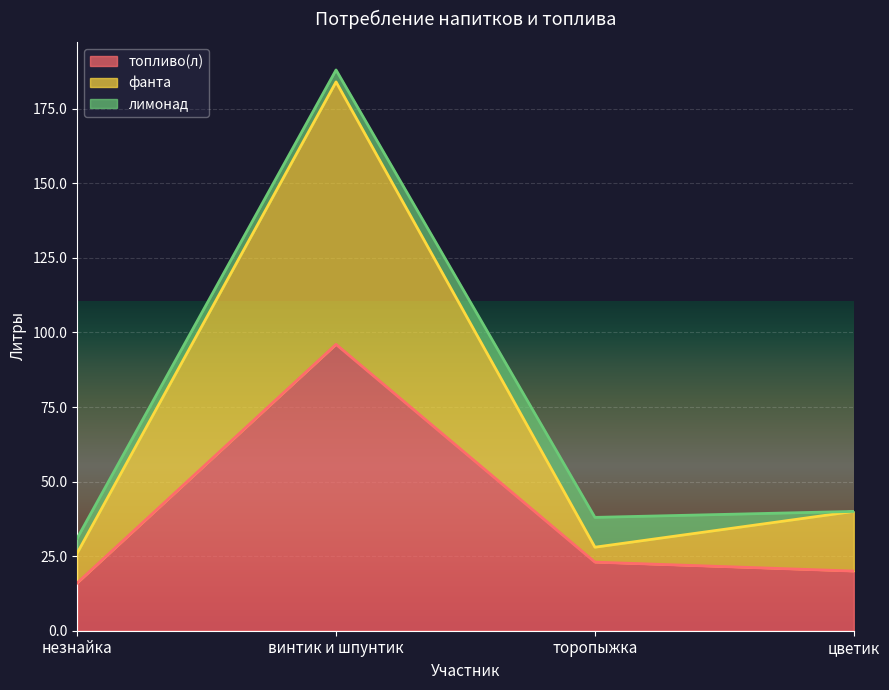

Reading left to right, list the values for the топливо(л) series.

незнайка=16	винтик и шпунтик=96	торопыжка=23	цветик=20